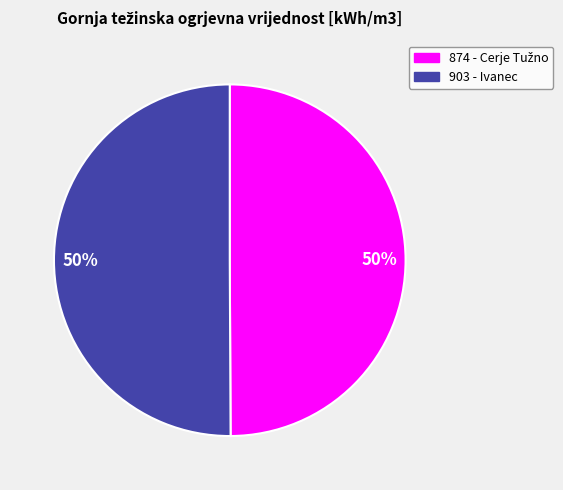

To the nearest percent, what is the average slice percentage?

50%